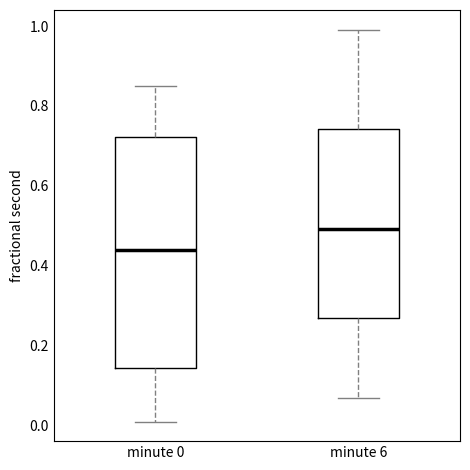

Reading left to right, read every box against the y-axis: the position of its median line, the range the box covers, and the ends of its whiskers. The values are not printed on the chart, so give them approximately, as read against the axis.

minute 0: median 0.44, box 0.14 to 0.72, whiskers 0.00 to 0.86
minute 6: median 0.50, box 0.26 to 0.74, whiskers 0.06 to 1.00